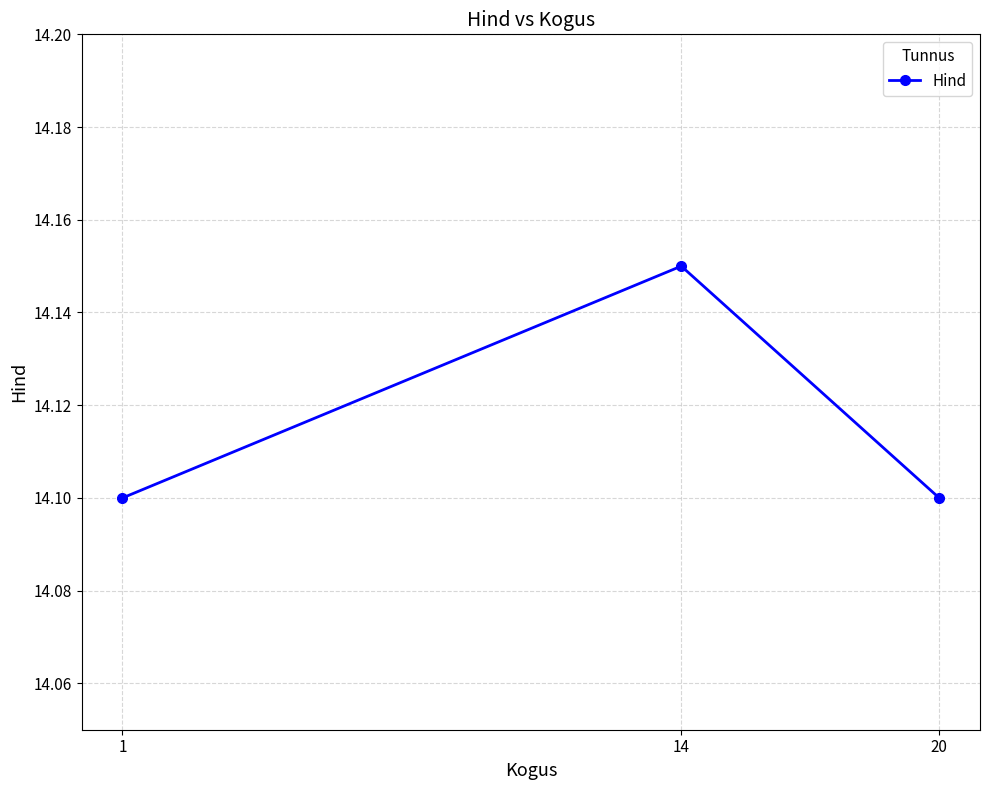

What is the sum of all values?

42.4